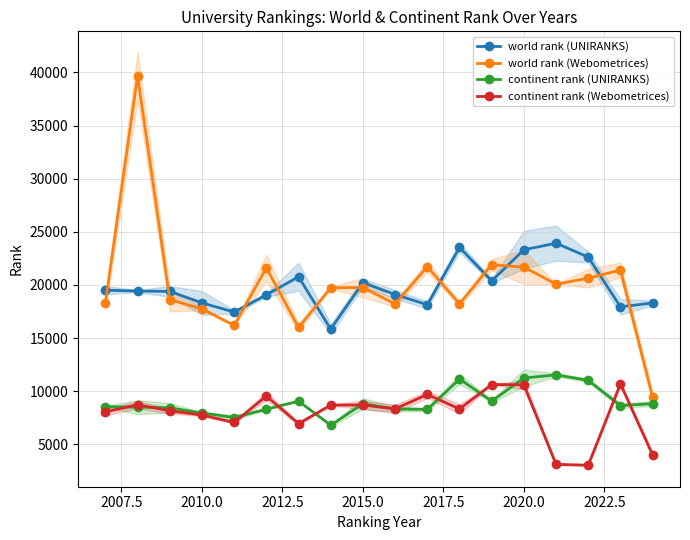

True or false: continent rank (Webometrices) and world rank (Webometrices) intersect in this chart.

False